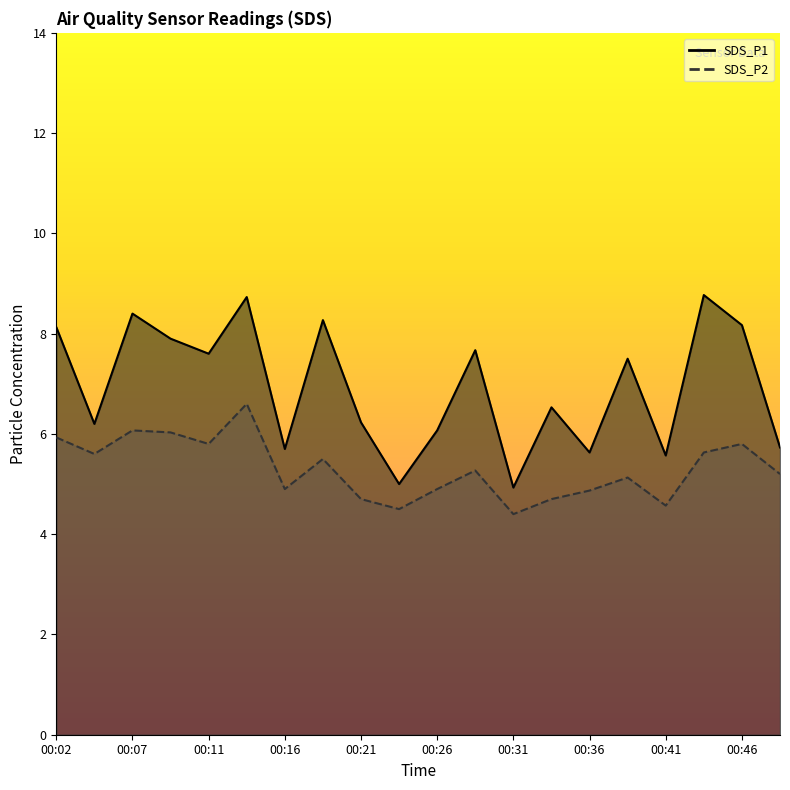

What is the smallest value displayed?

4.4